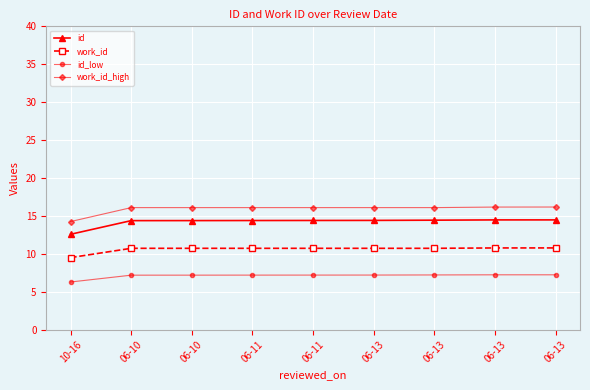

How many work_id values are between 10 and 11?

8